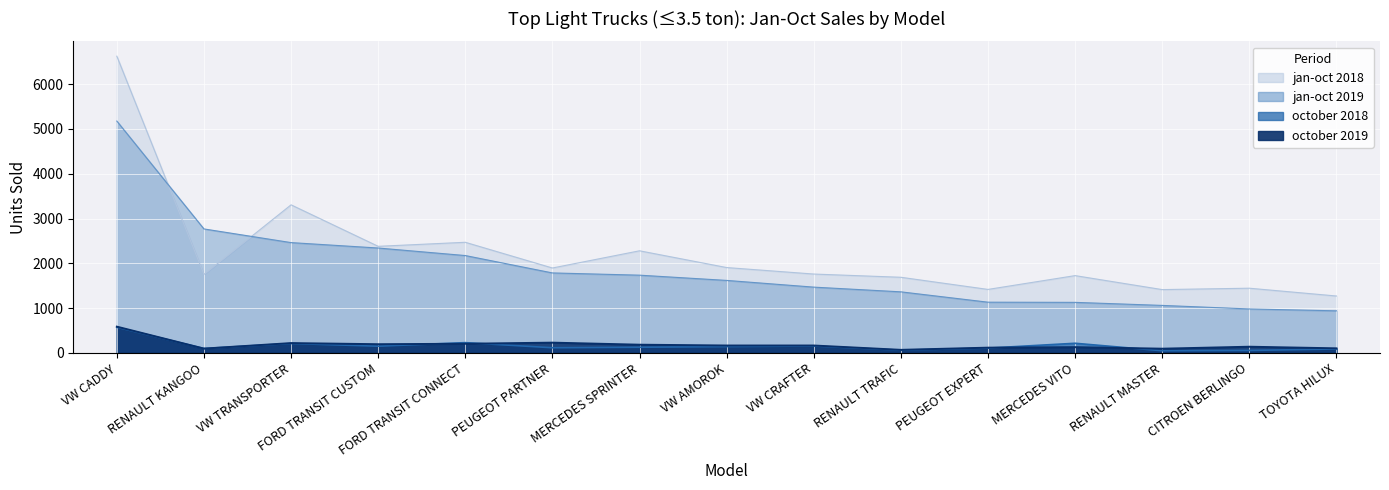

What is the label of the 3rd point from the right?

RENAULT MASTER